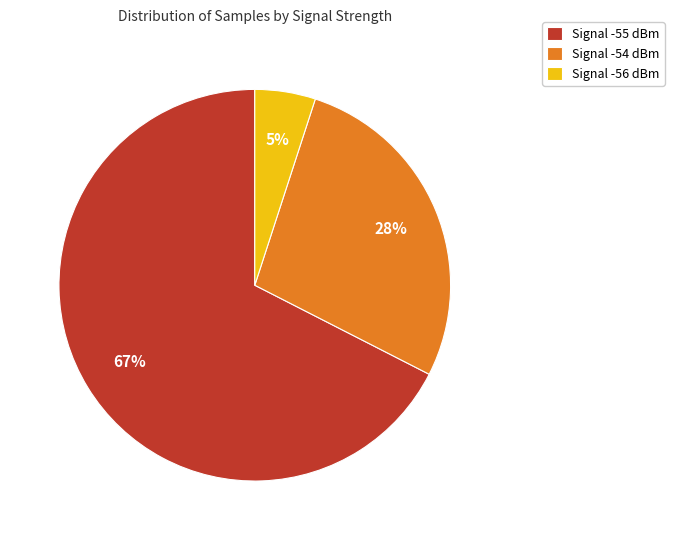

Count the number of slices in the pie.

3